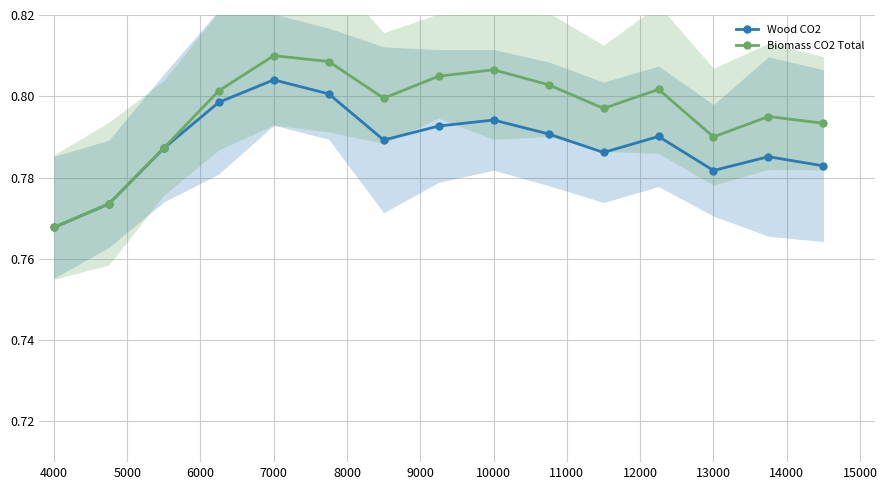

Is it true that Wood CO2 equals 0.3 at 7000?

False